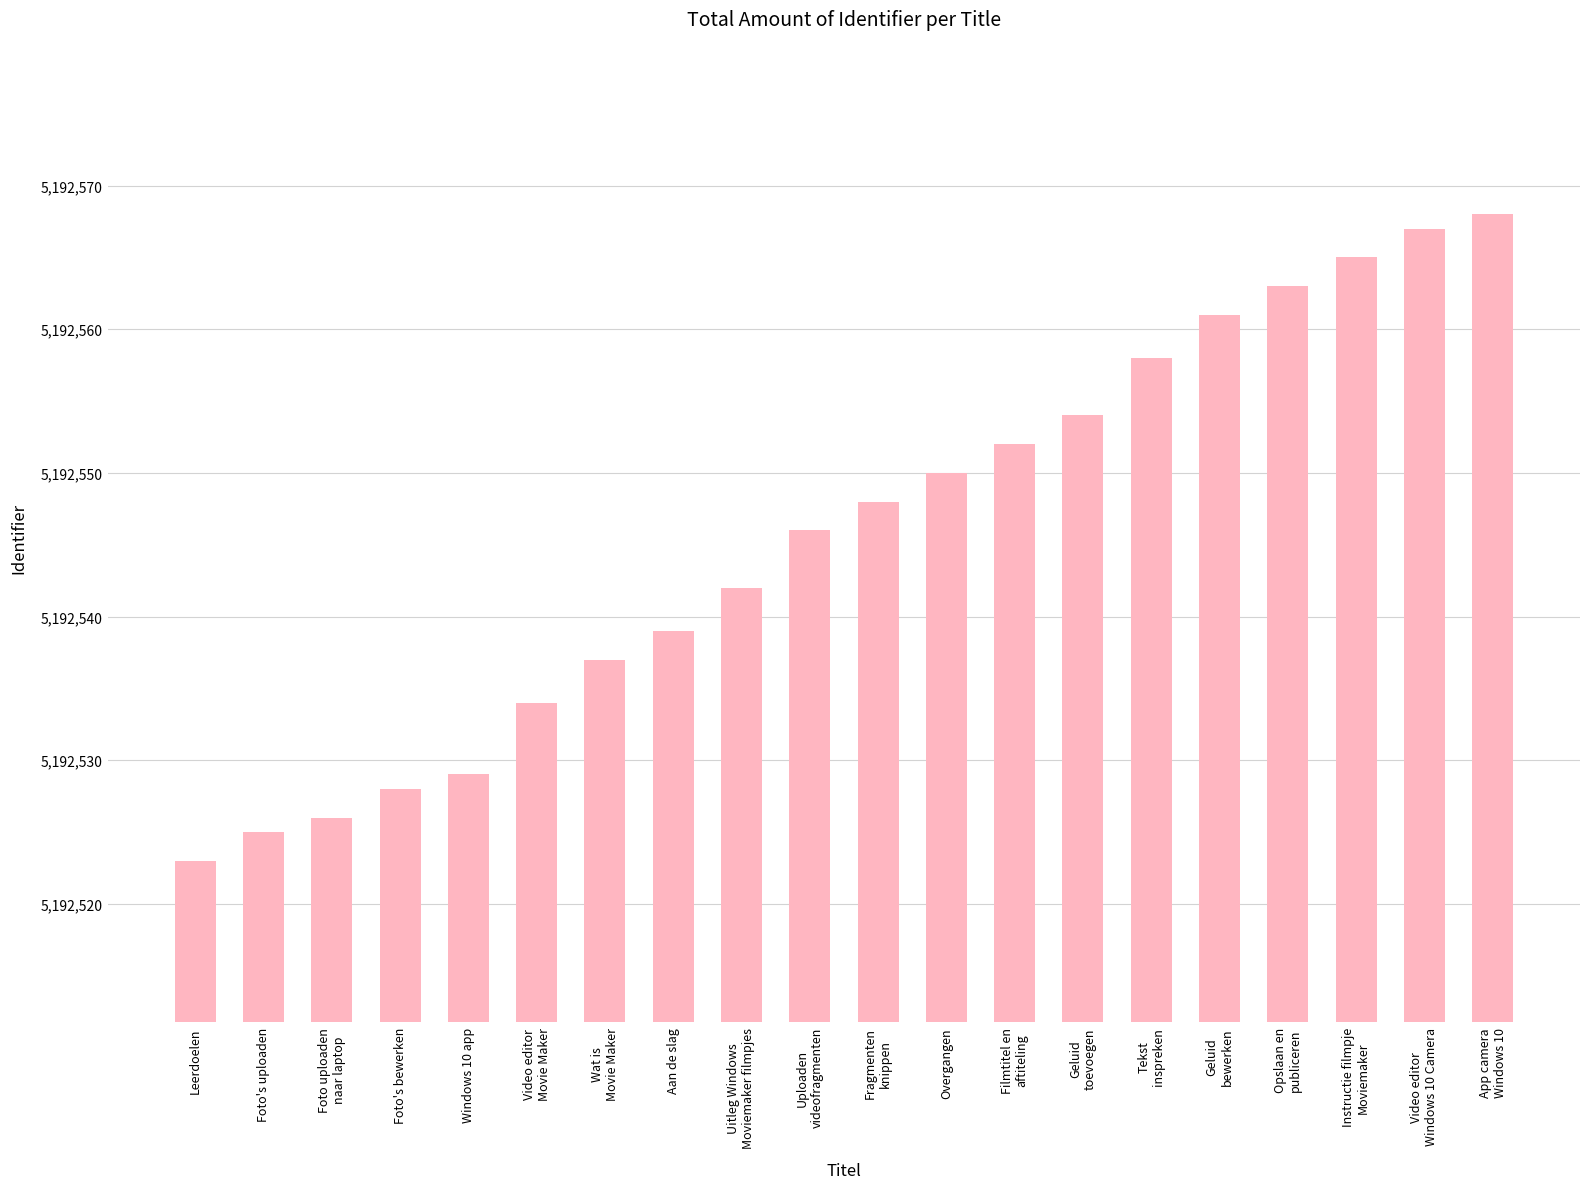

List the labels in order of value, largest first.

App camera
Windows 10, Video editor
Windows 10 Camera, Instructie filmpje
Moviemaker, Opslaan en
publiceren, Geluid
bewerken, Tekst
inspreken, Geluid
toevoegen, Filmtitel en
aftiteling, Overgangen, Fragmenten
knippen, Uploaden
videofragmenten, Uitleg Windows
Moviemaker filmpjes, Aan de slag, Wat is
Movie Maker, Video editor
Movie Maker, Windows 10 app, Foto's bewerken, Foto uploaden
naar laptop, Foto's uploaden, Leerdoelen